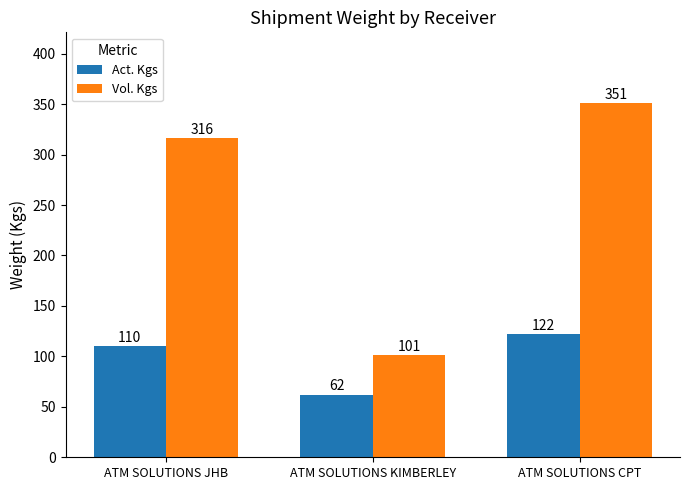

What is the minimum value shown in the chart?

62